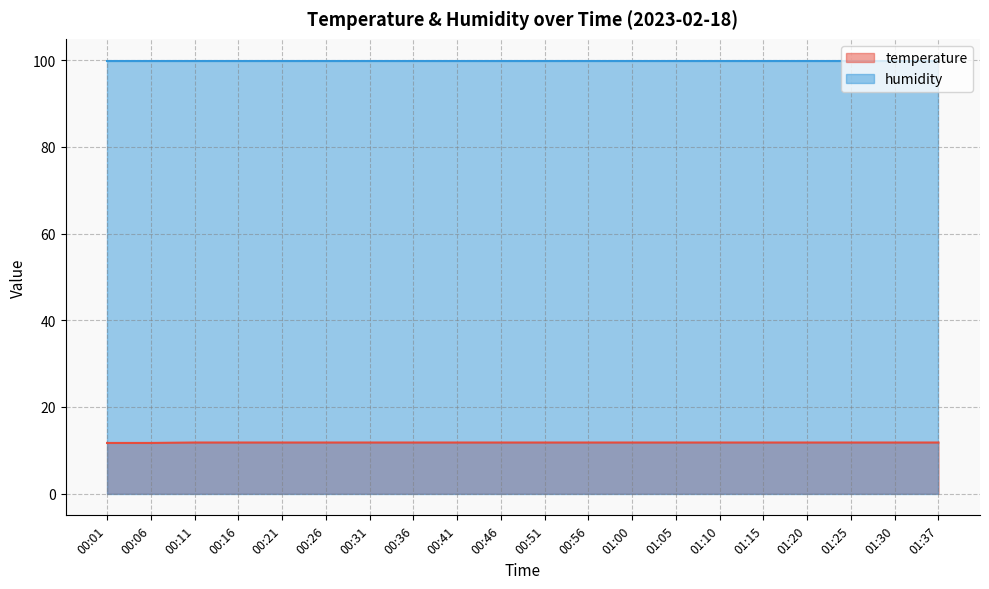

Which has a higher value, 01:10 or 00:21?

01:10